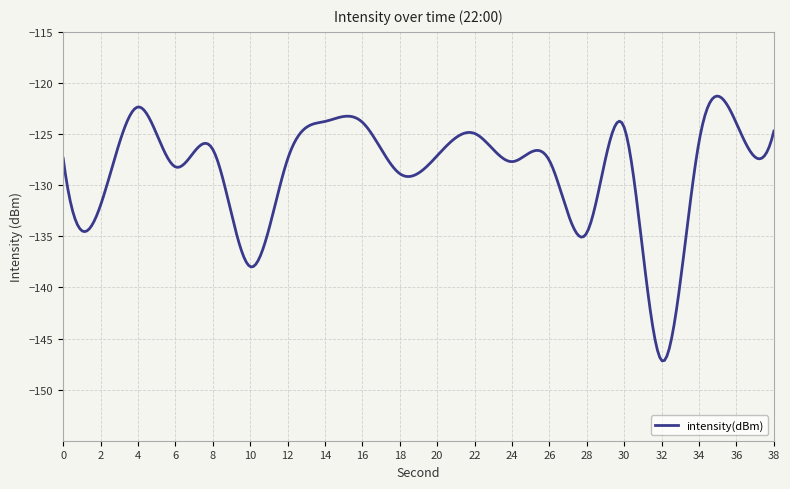

What is the difference between the maximum and minimum values?

25.9